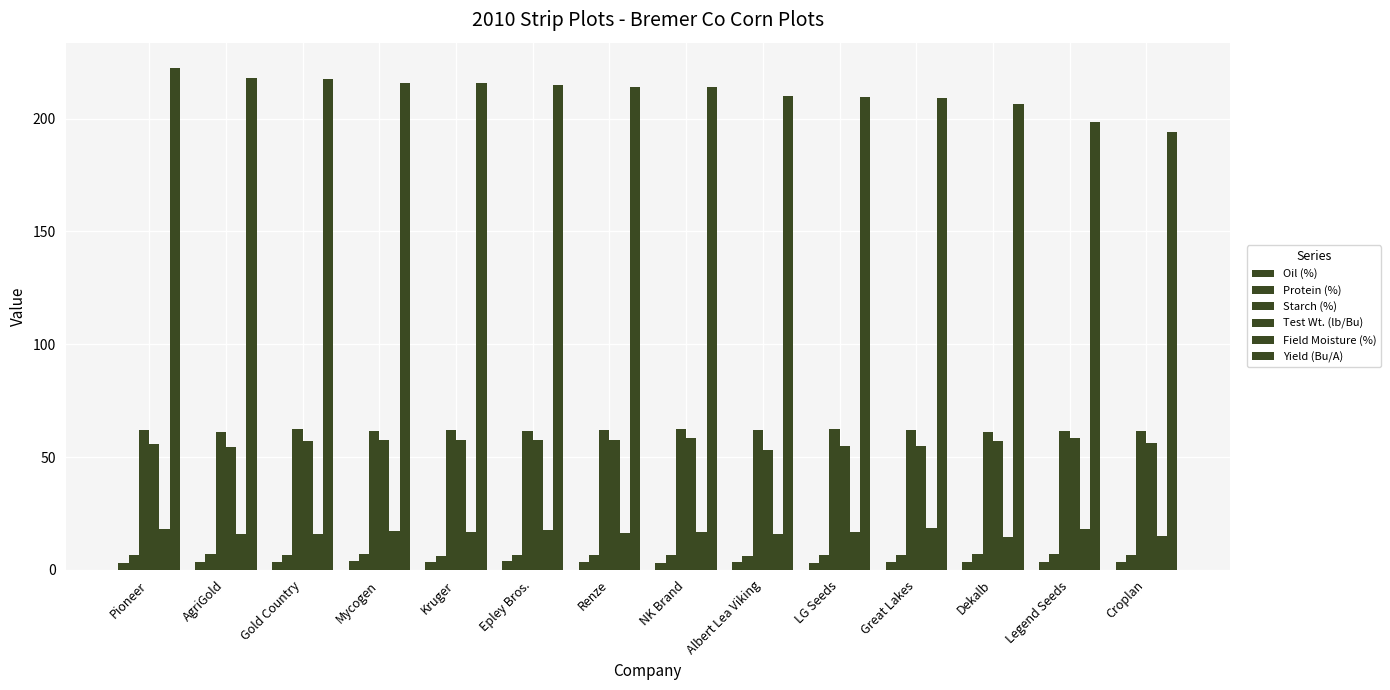

Is it true that Protein (%) equals 6.4 at LG Seeds?

True